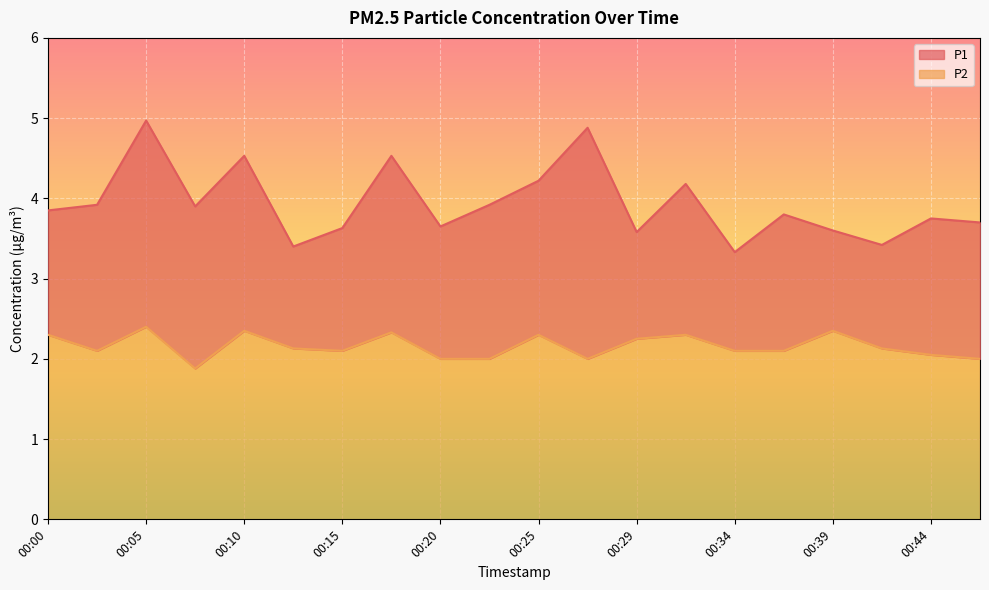

What is the average value of the P1 series?

3.9